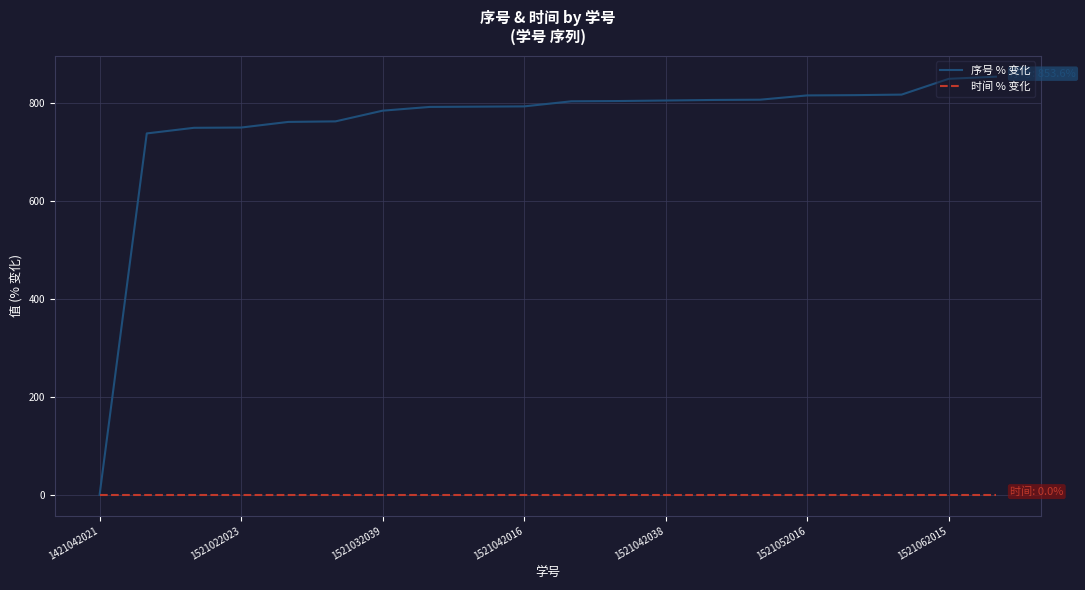

Which series has the largest total across all categories?

序号 % 变化